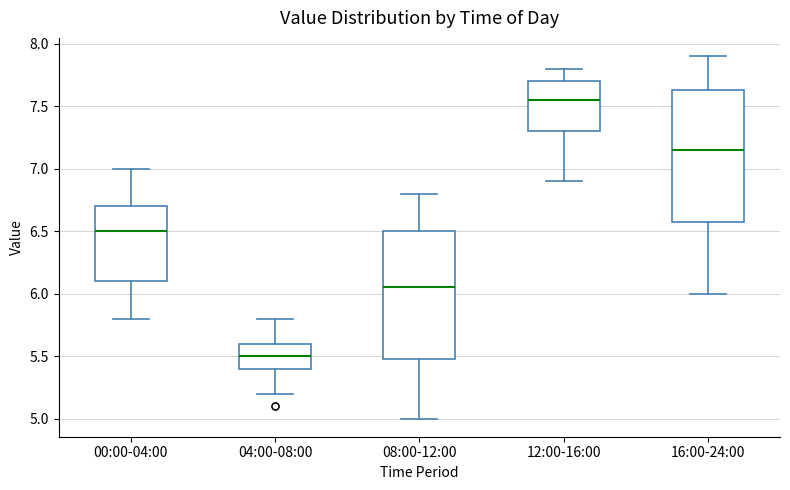

Reading left to right, transcribe this box plot: for each box, give where its median line is, the range the box spans, and where its two whiskers end, as read against the y-axis. The values are not printed on the chart, so give them approximately, as read against the axis.

00:00-04:00: median 6.50, box 6.10 to 6.70, whiskers 5.80 to 7.00
04:00-08:00: median 5.50, box 5.40 to 5.60, whiskers 5.20 to 5.80
08:00-12:00: median 6.05, box 5.50 to 6.50, whiskers 5.00 to 6.80
12:00-16:00: median 7.55, box 7.30 to 7.70, whiskers 6.90 to 7.80
16:00-24:00: median 7.15, box 6.60 to 7.65, whiskers 6.00 to 7.90